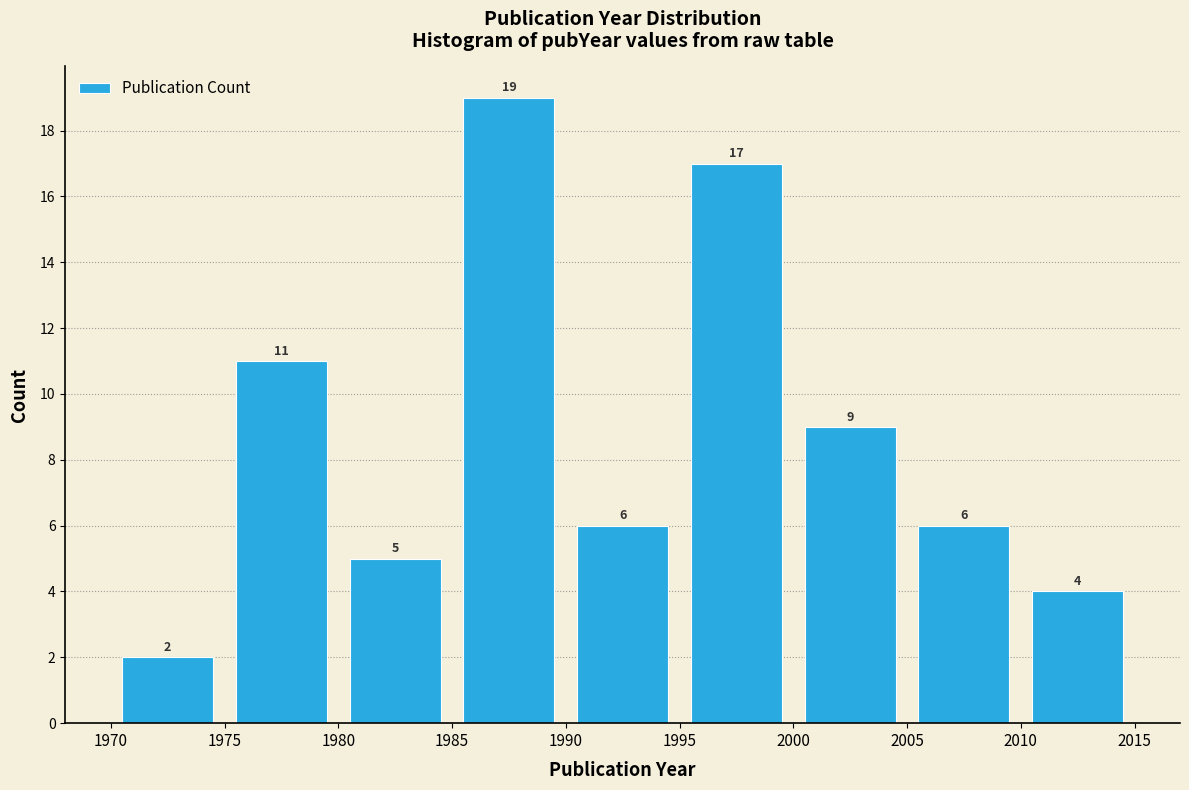

Reading left to right, transcribe this chart: for each bar, give the range it covers on the x-axis and its height.

1970 to 1975: 2
1975 to 1980: 11
1980 to 1985: 5
1985 to 1990: 19
1990 to 1995: 6
1995 to 2000: 17
2000 to 2005: 9
2005 to 2010: 6
2010 to 2015: 4